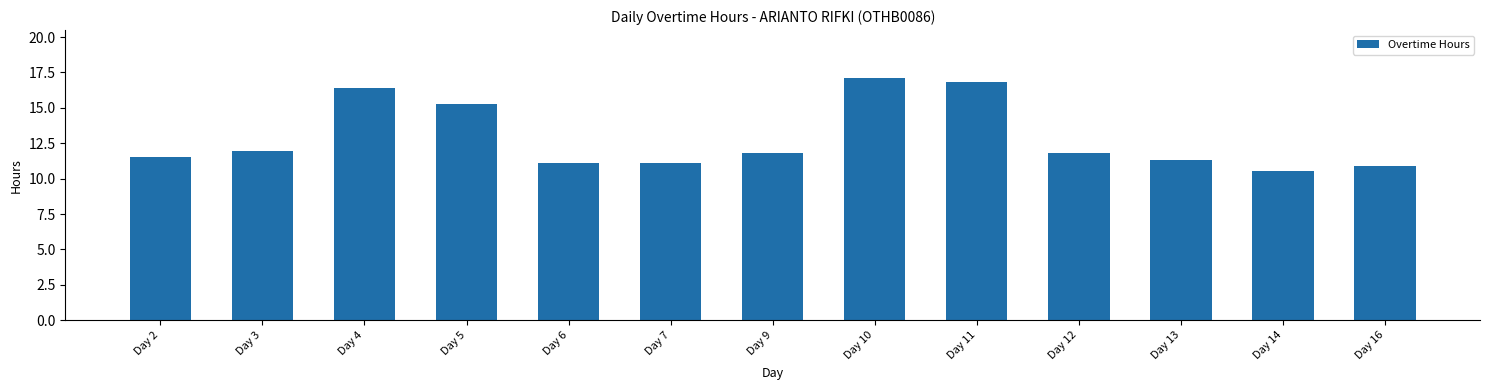

Between Day 14 and Day 12, which is larger?

Day 12